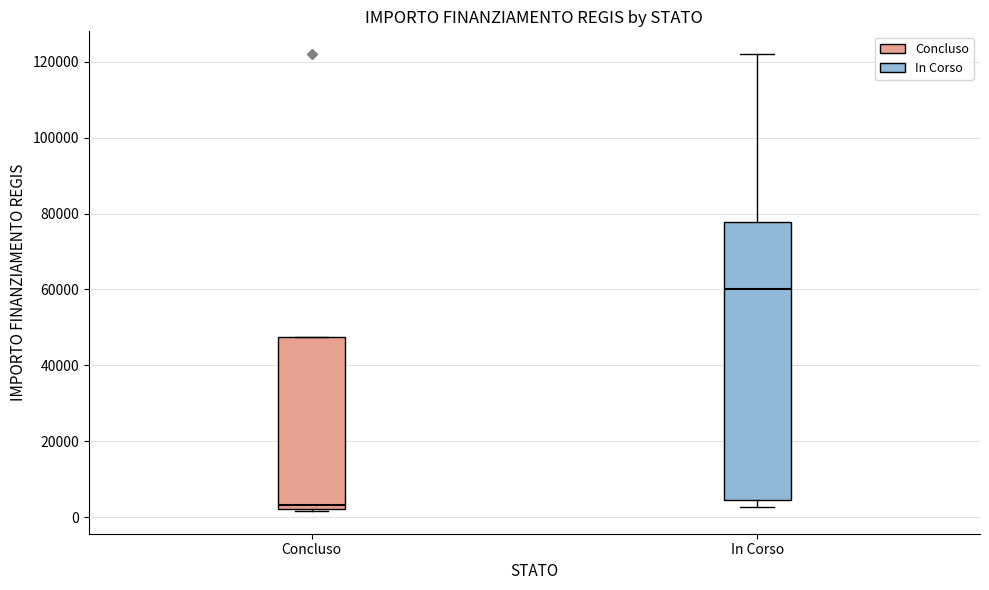

Reading left to right, transcribe this box plot: for each box, give where its median line is, the range the box spans, and where its two whiskers end, as read against the y-axis. The values are not printed on the chart, so give them approximately, as read against the axis.

Concluso: median 4000, box 2000 to 48000, whiskers 2000 to 48000
In Corso: median 60000, box 4000 to 78000, whiskers 2000 to 122000